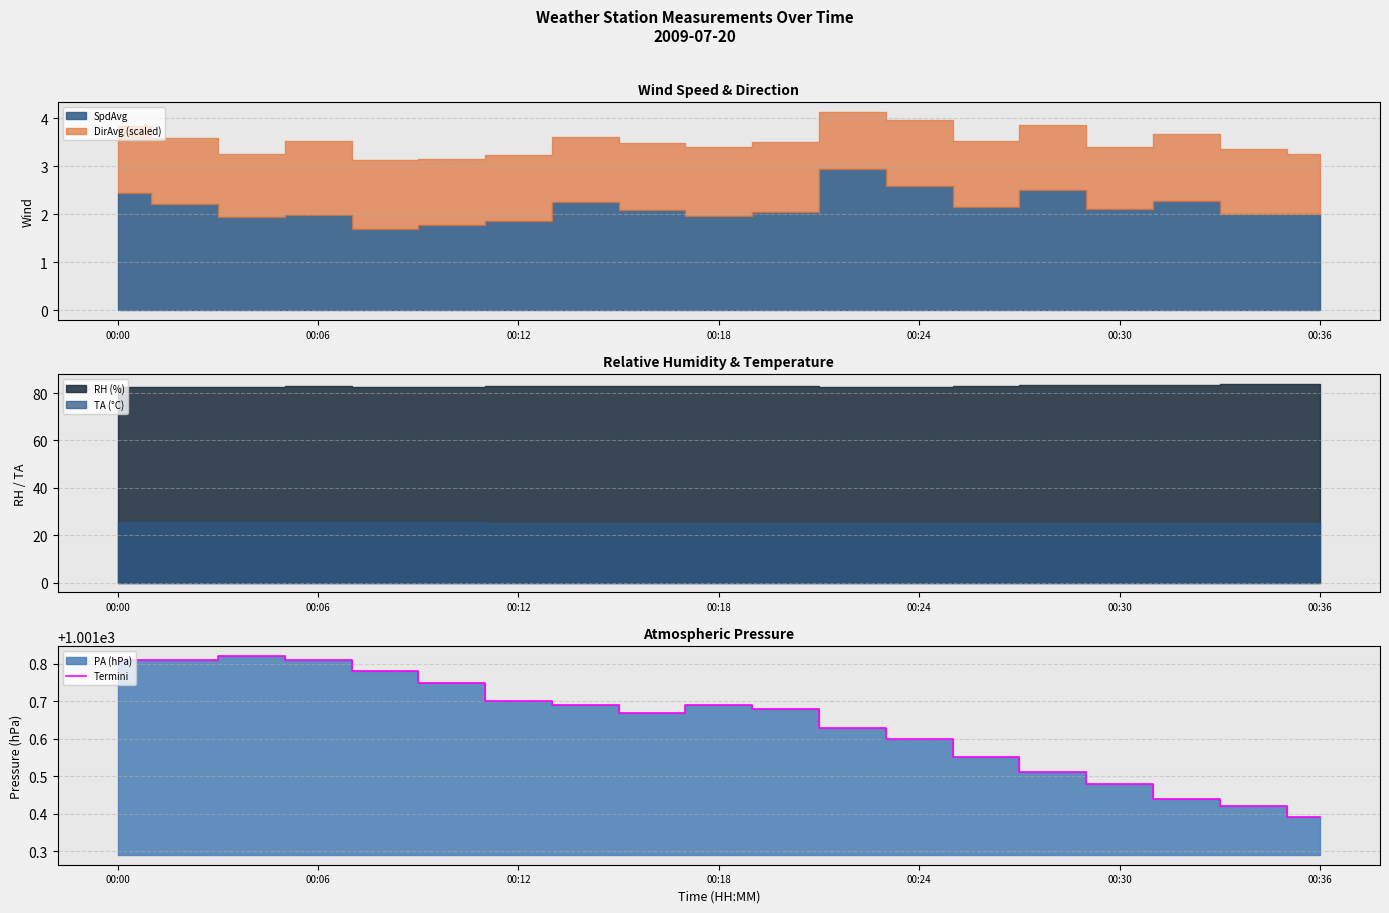

Where is Termini nearest to the value 1001?

00:36